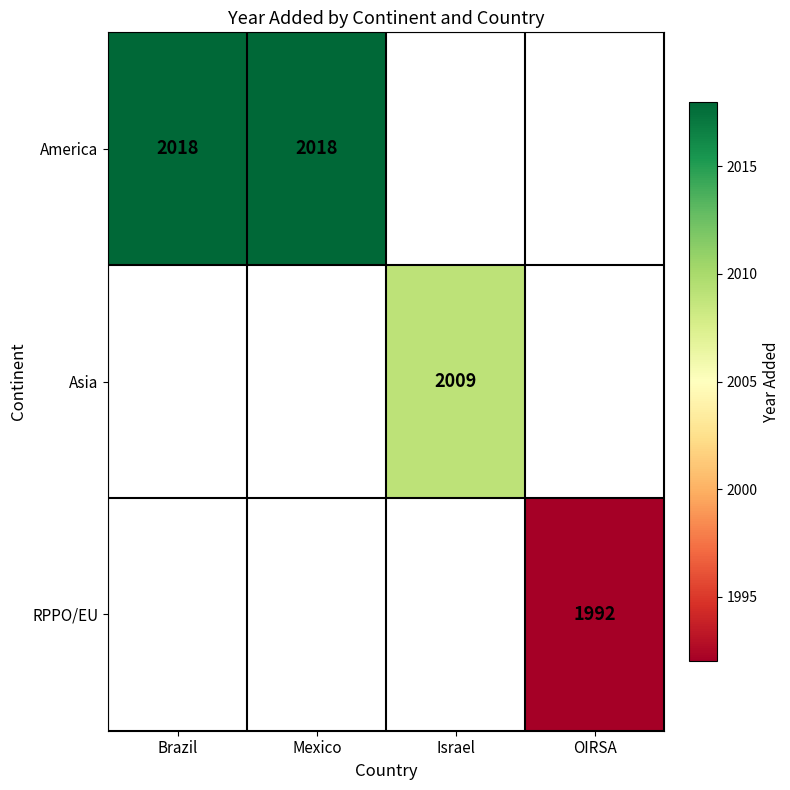

Which category has the highest value across all series?

Brazil